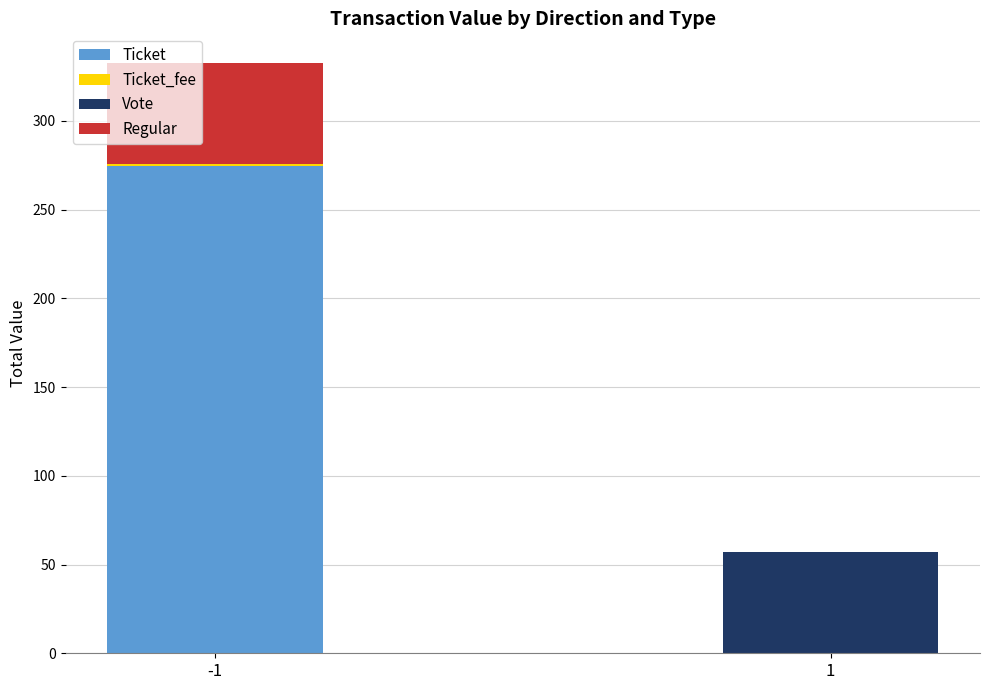

What is the maximum value for Ticket?

274.7